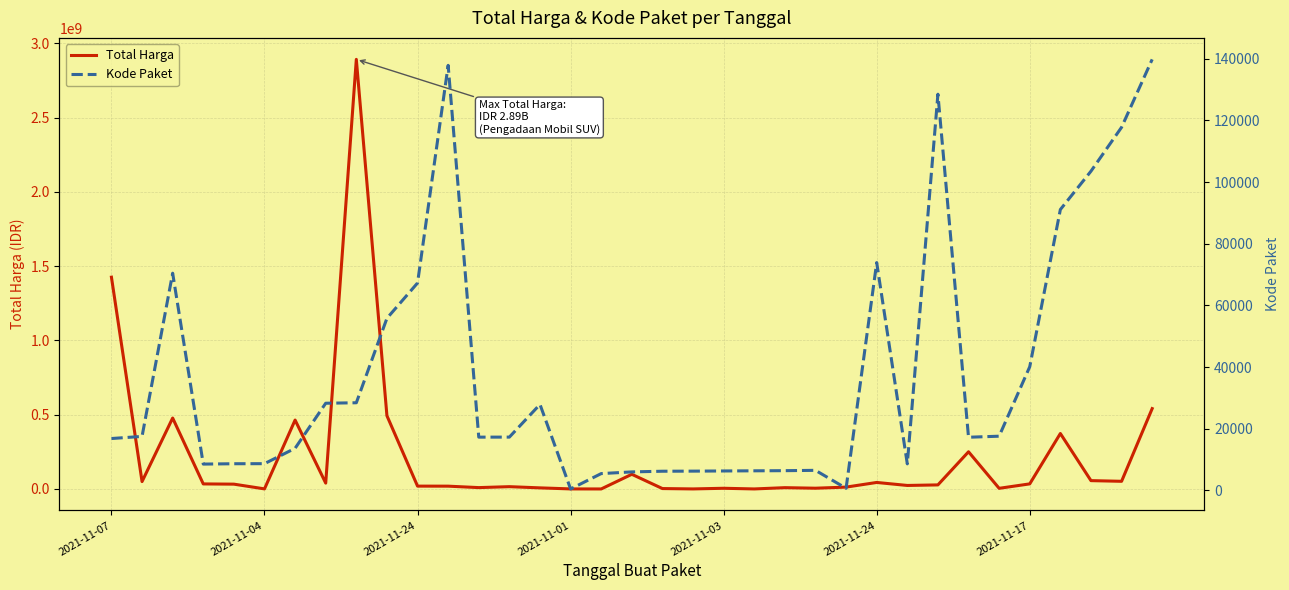

Which has a higher value, 9 or 26?

9